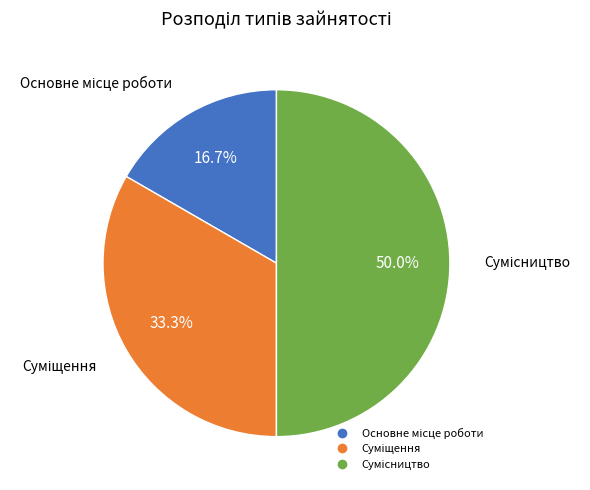

How many slices are in this pie chart?

3